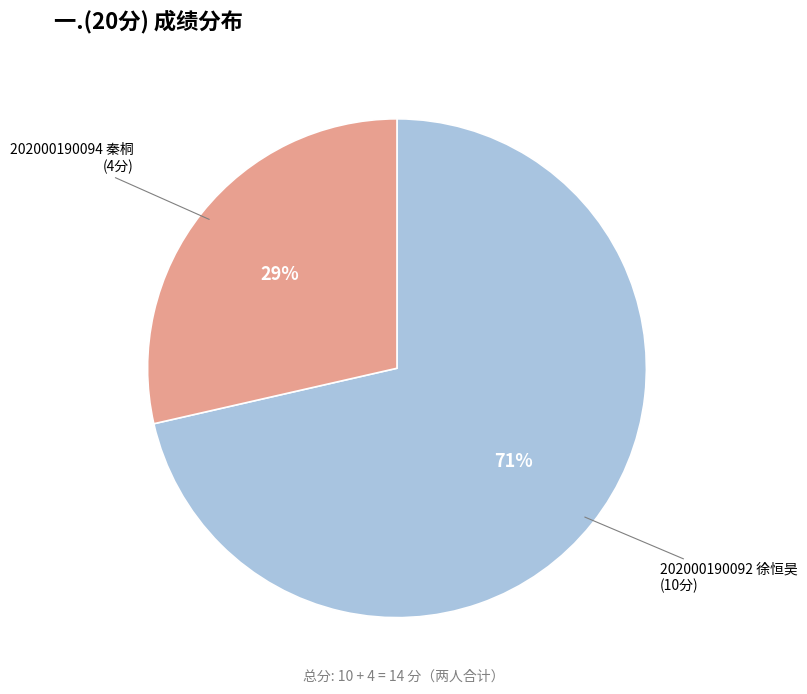

Which category has the smallest portion of the pie?

202000190094 秦桐